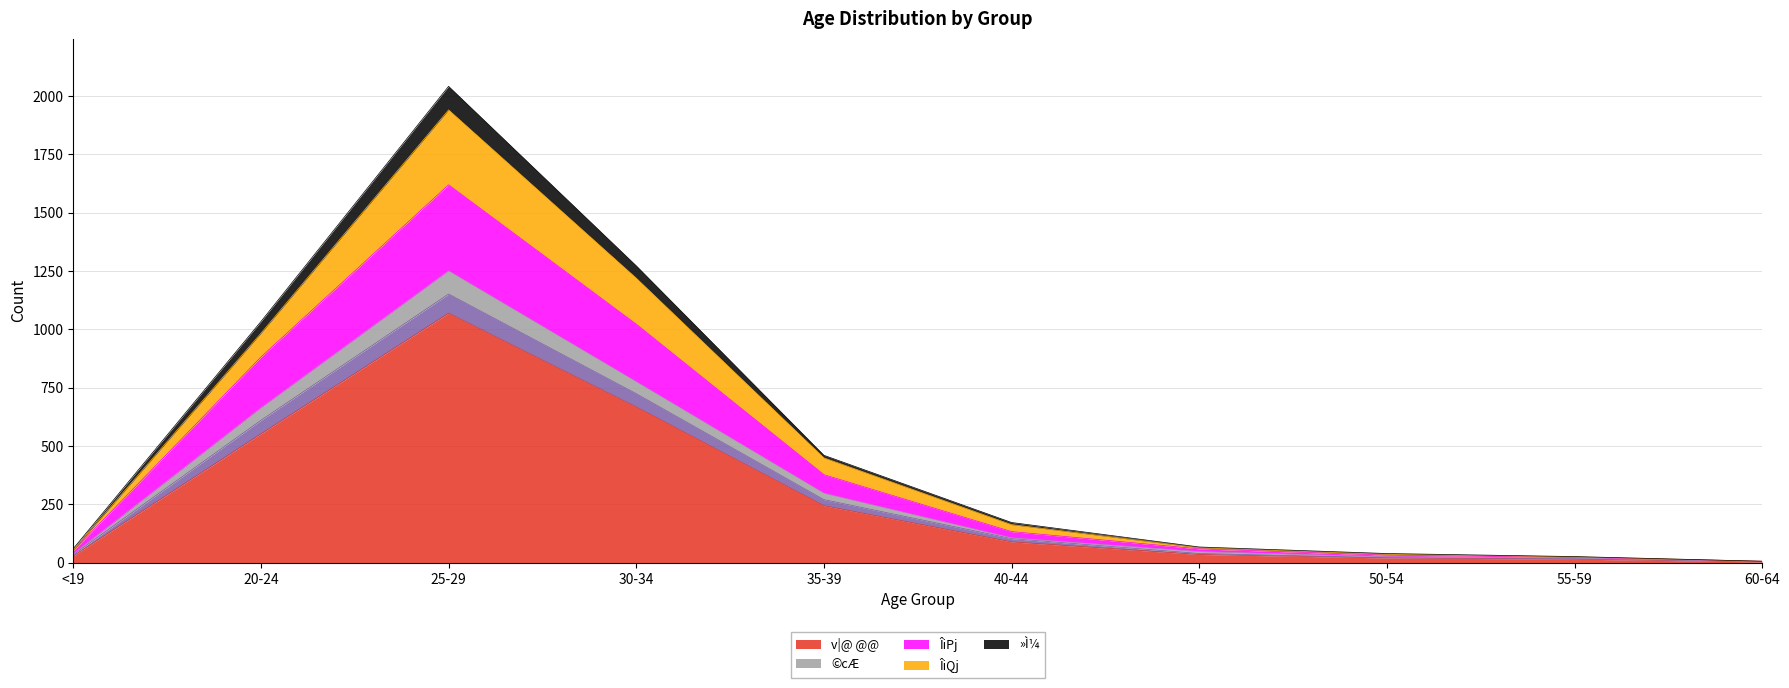

At which label does v|@ @@ reach its peak?

25-29